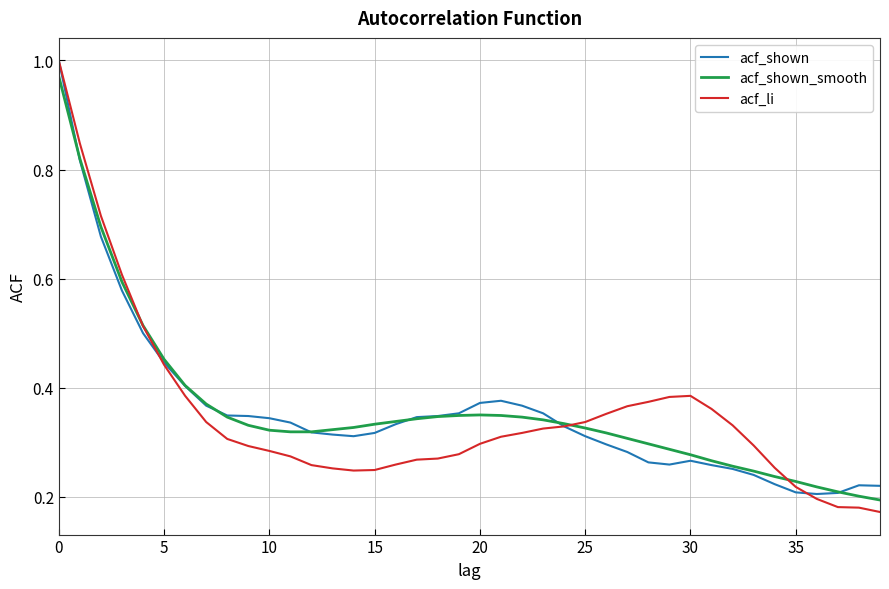

What are all the series names shown in the legend?

acf_shown, acf_shown_smooth, acf_li